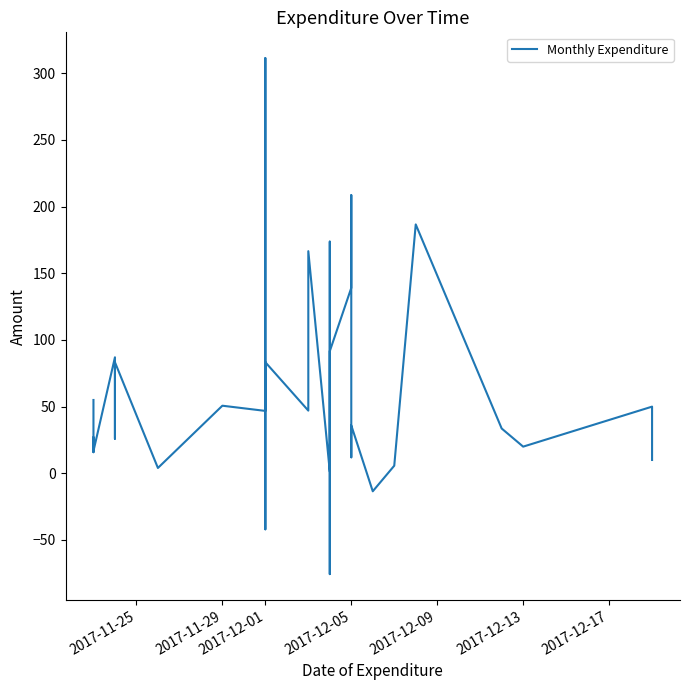

What is the sum of all values?

2183.4